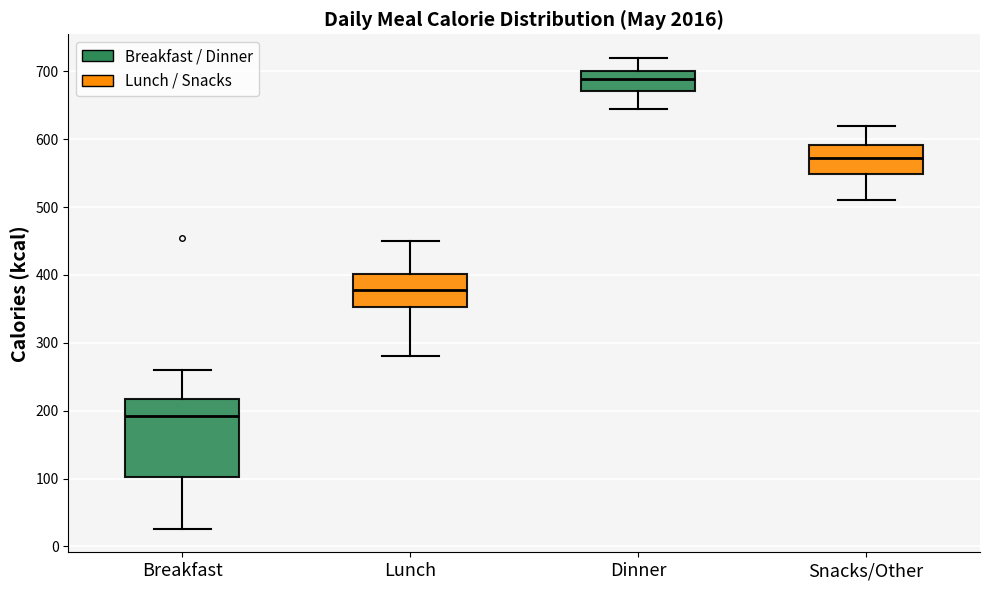

Which box is the tallest, from its lower edge to its upper edge?

Breakfast